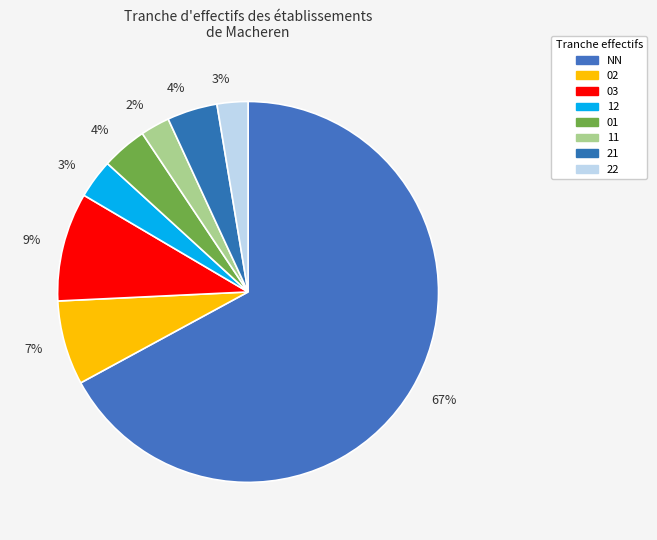

Rank the categories by value from highest to lowest.

NN, 03, 02, 21, 01, 12, 22, 11